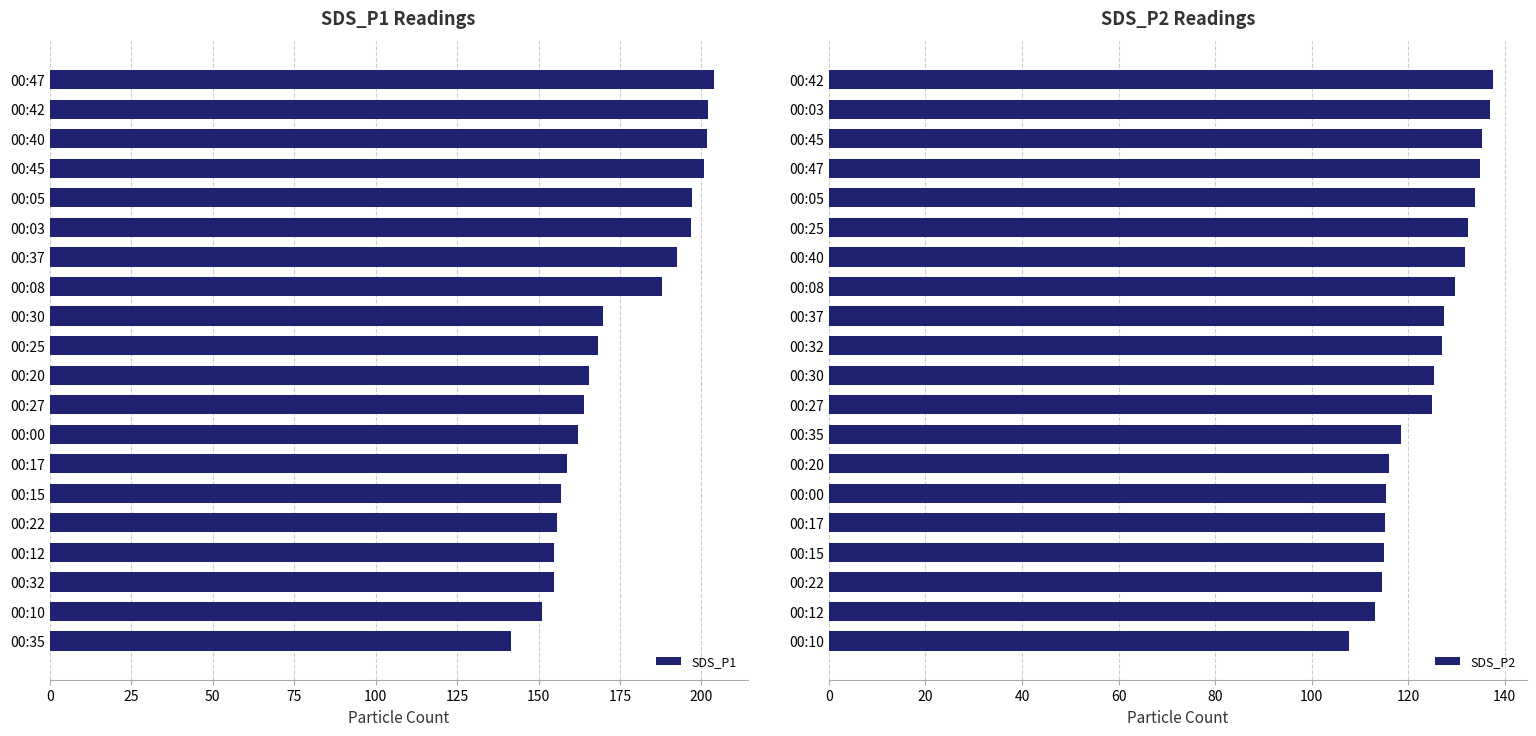

The SDS_P1 series shows 192.4 at 00:37. True or false?

True